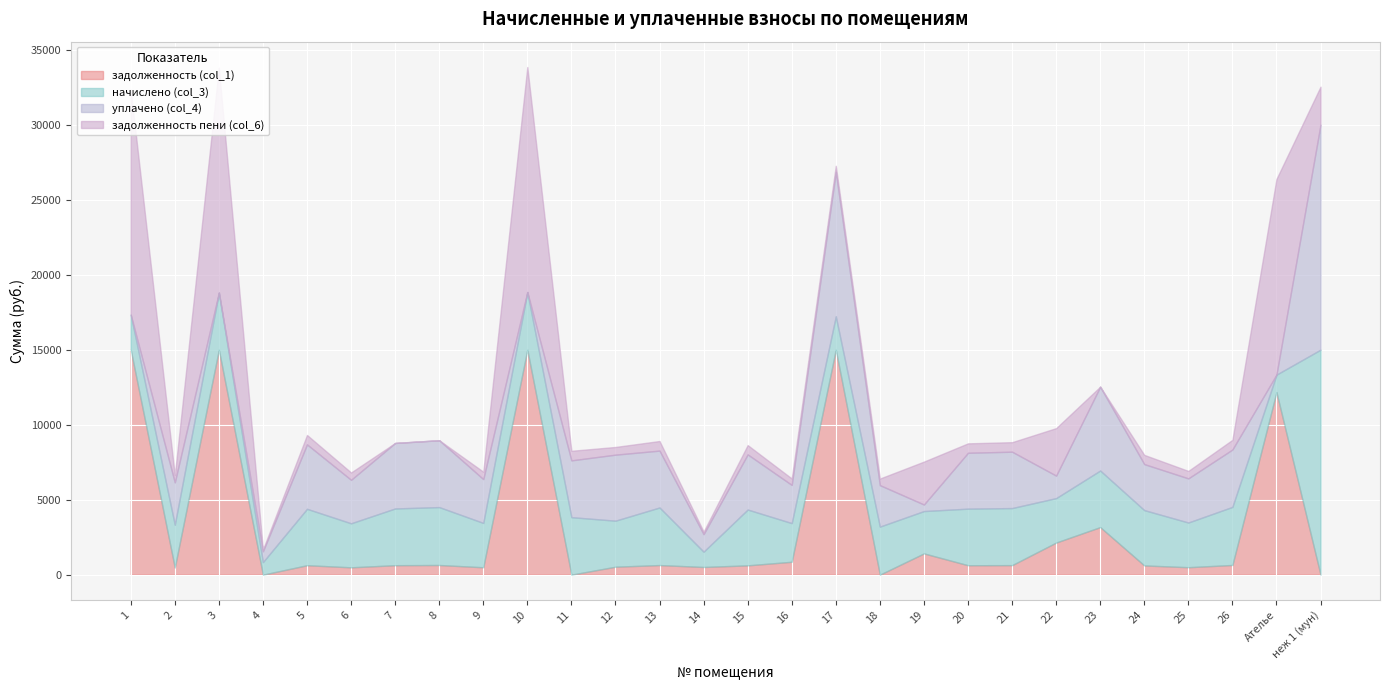

What is the spread (max minus min) of values at 1?

42951.9